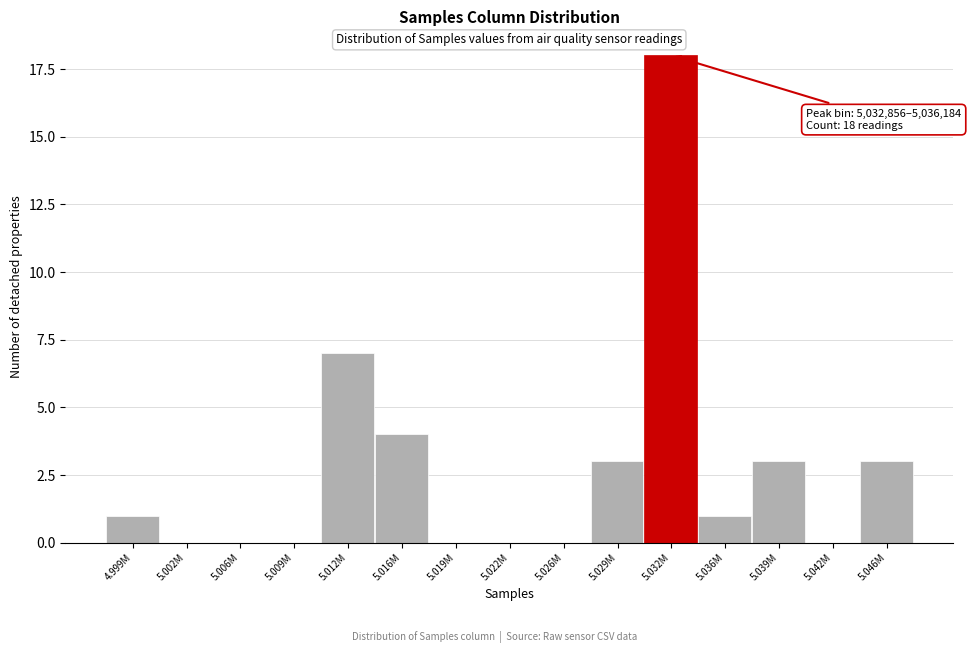

Reading left to right, extract all data points from this chart.

4.999M=1	5.002M=0	5.006M=0	5.009M=0	5.012M=7	5.016M=4	5.019M=0	5.022M=0	5.026M=0	5.029M=3	5.032M=18	5.036M=1	5.039M=3	5.042M=0	5.046M=3